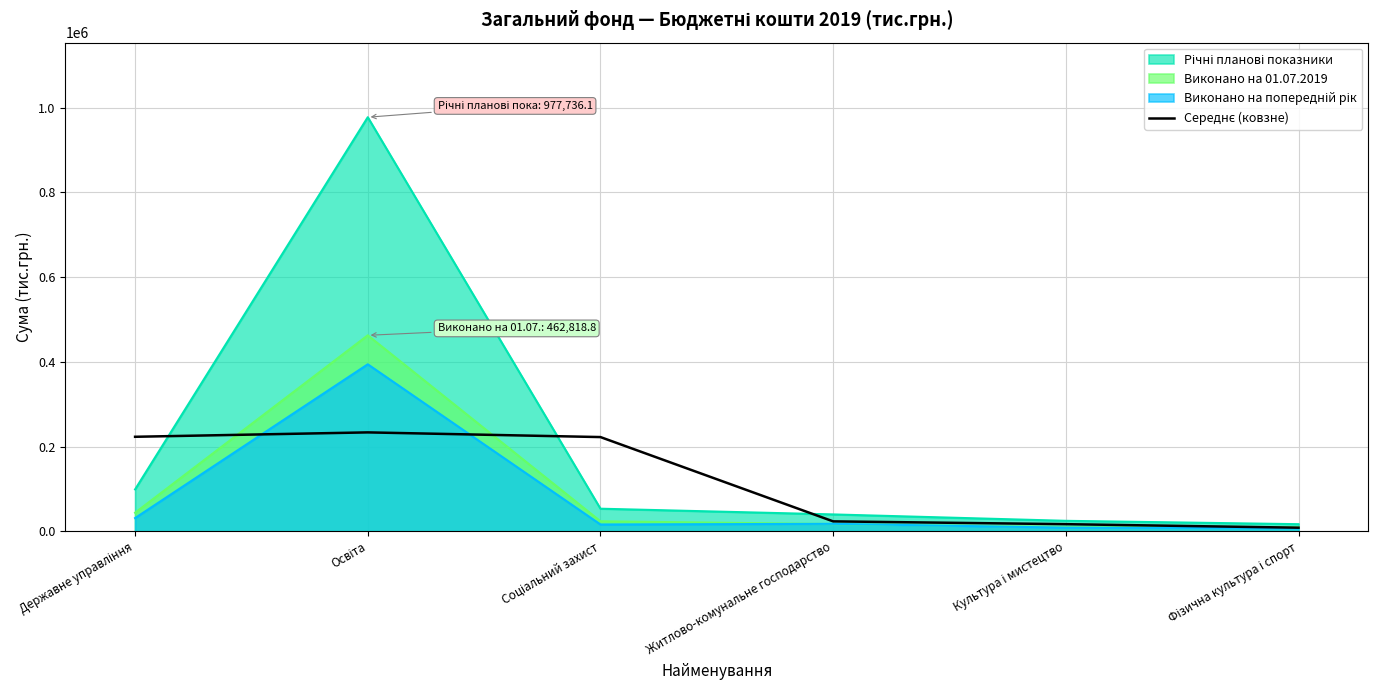

Read the value at Соціальний захист.

222563.8